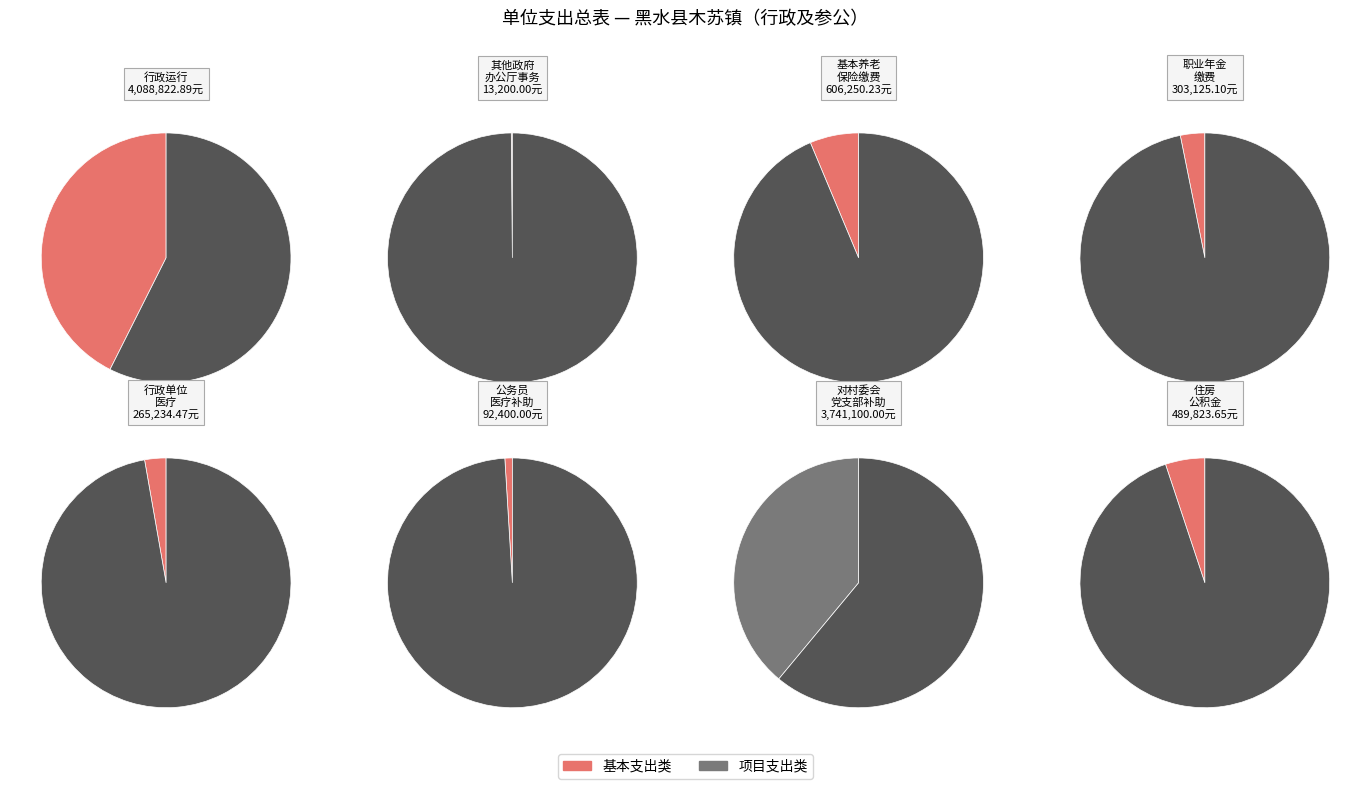

Is 机关事业单位基本养老保险缴费支出 the majority of the pie?

No